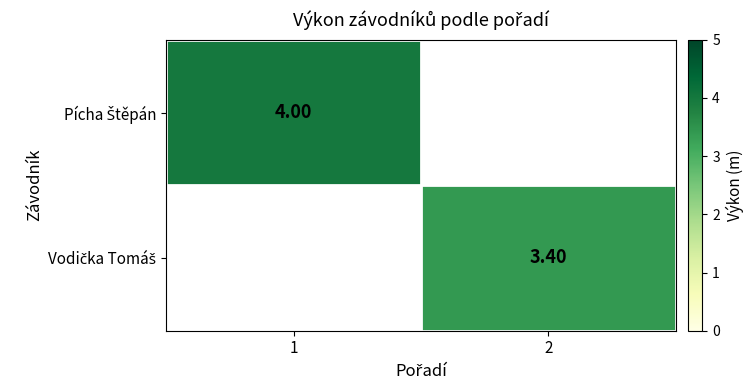

Rank the categories by Pícha Štěpán value from highest to lowest.

1, 2